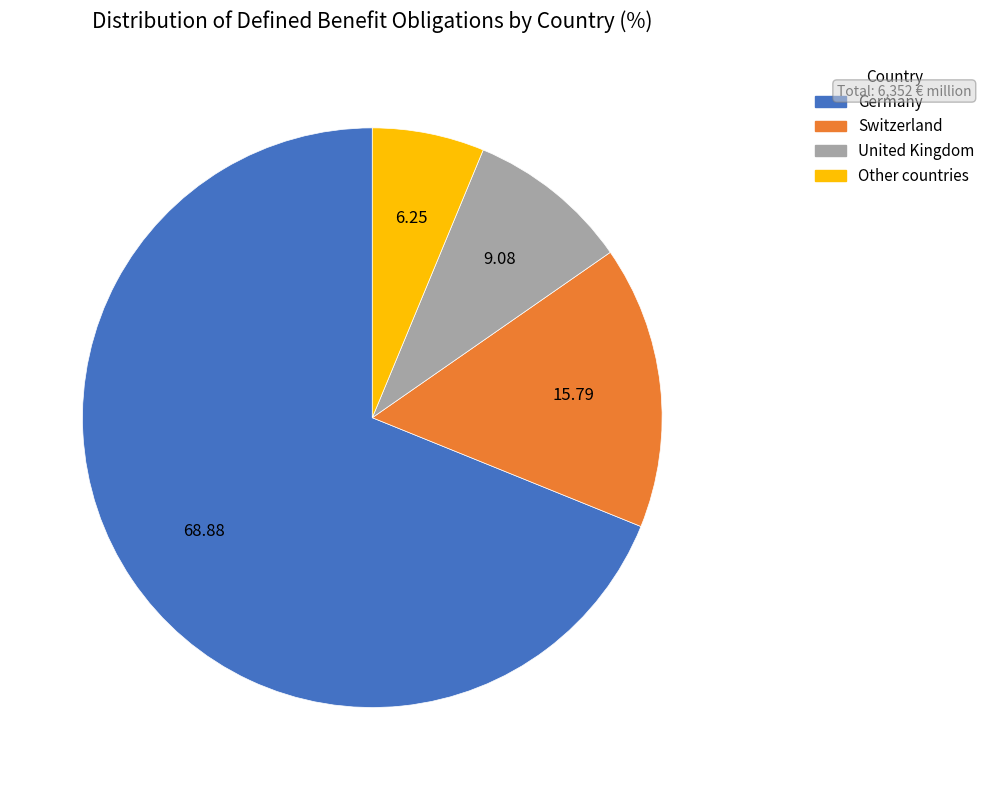

Is it true that Germany is 57% of the pie?

False